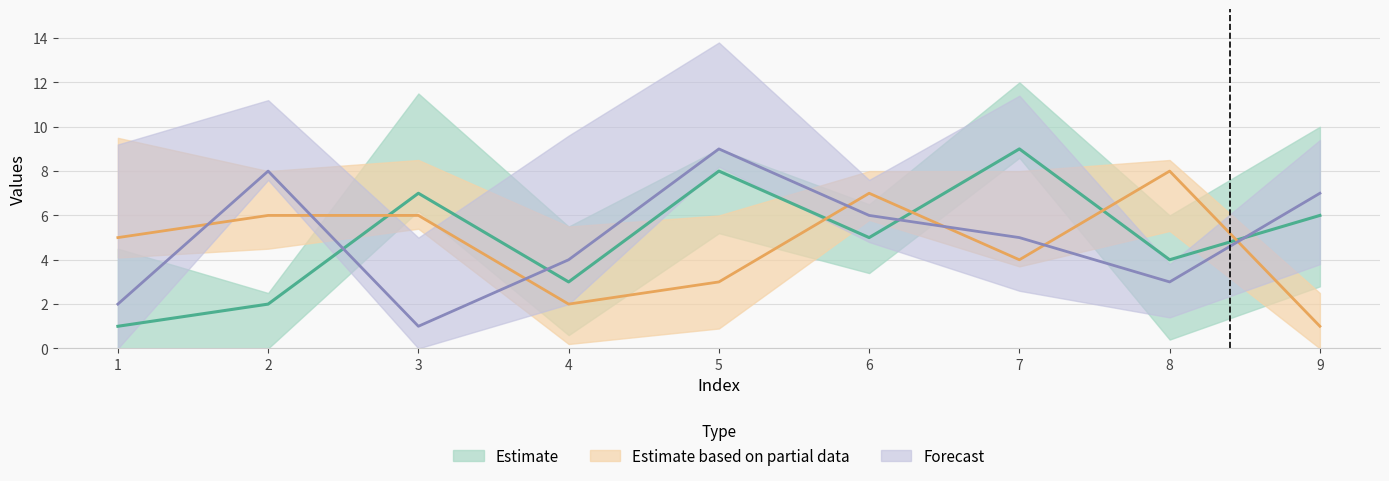

How many interior local peaks does the col_8 series have?

3